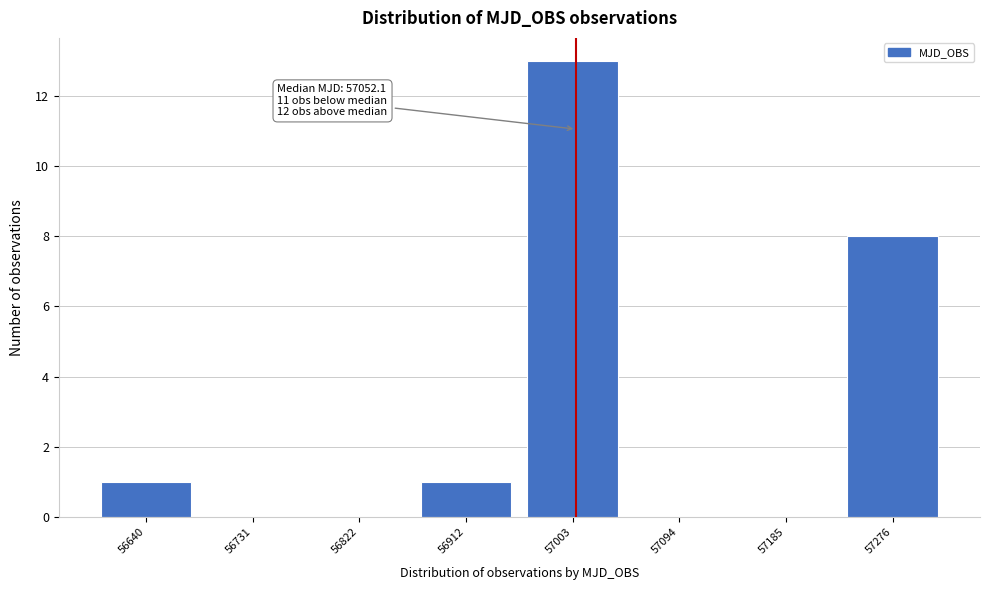

Reading left to right, what are all the values shown in this chart?

56640=1	56731=0	56822=0	56912=1	57003=13	57094=0	57185=0	57276=8